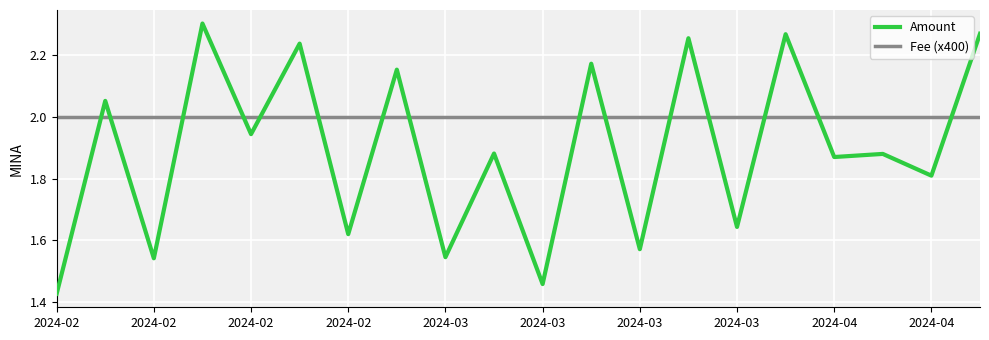

True or false: Fee (x400) and Amount intersect in this chart.

True